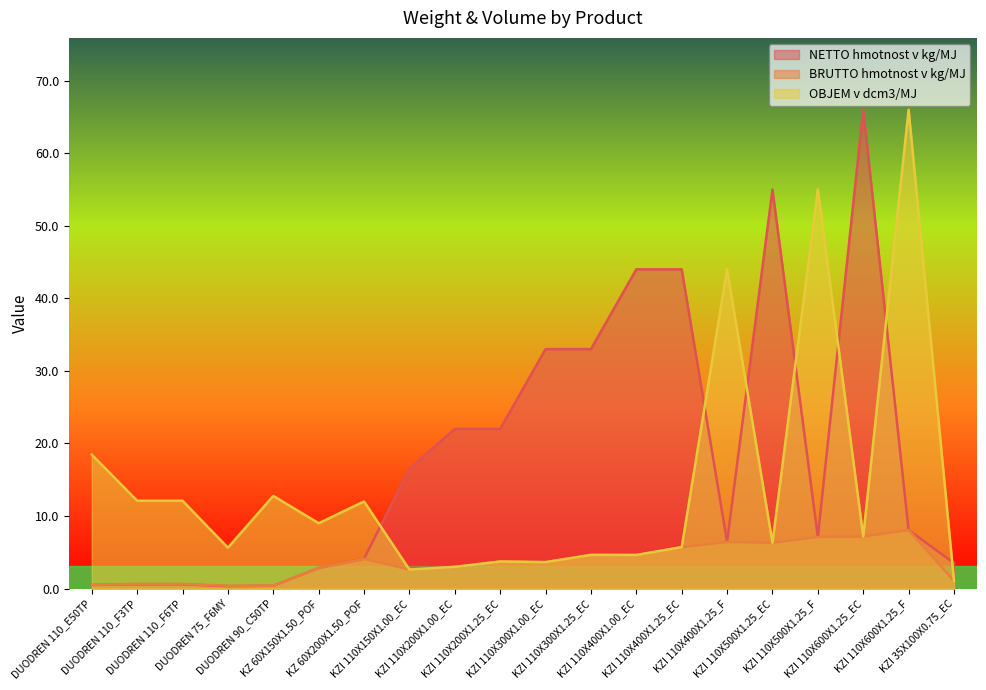

What is the minimum value shown in the chart?

0.3